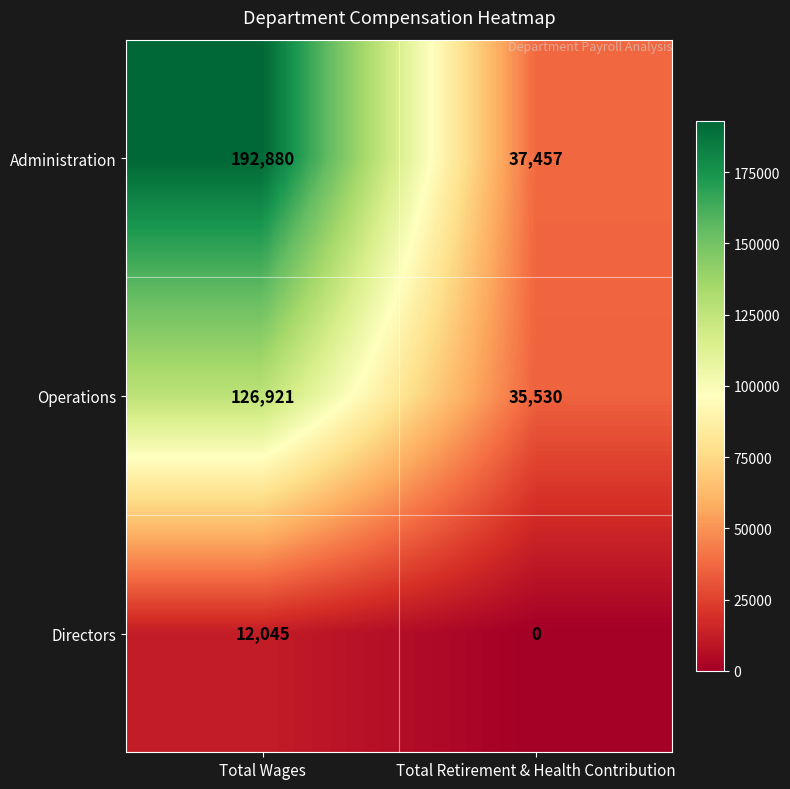

The value of Operations at Total Retirement & Health Contribution is 35530. True or false?

True